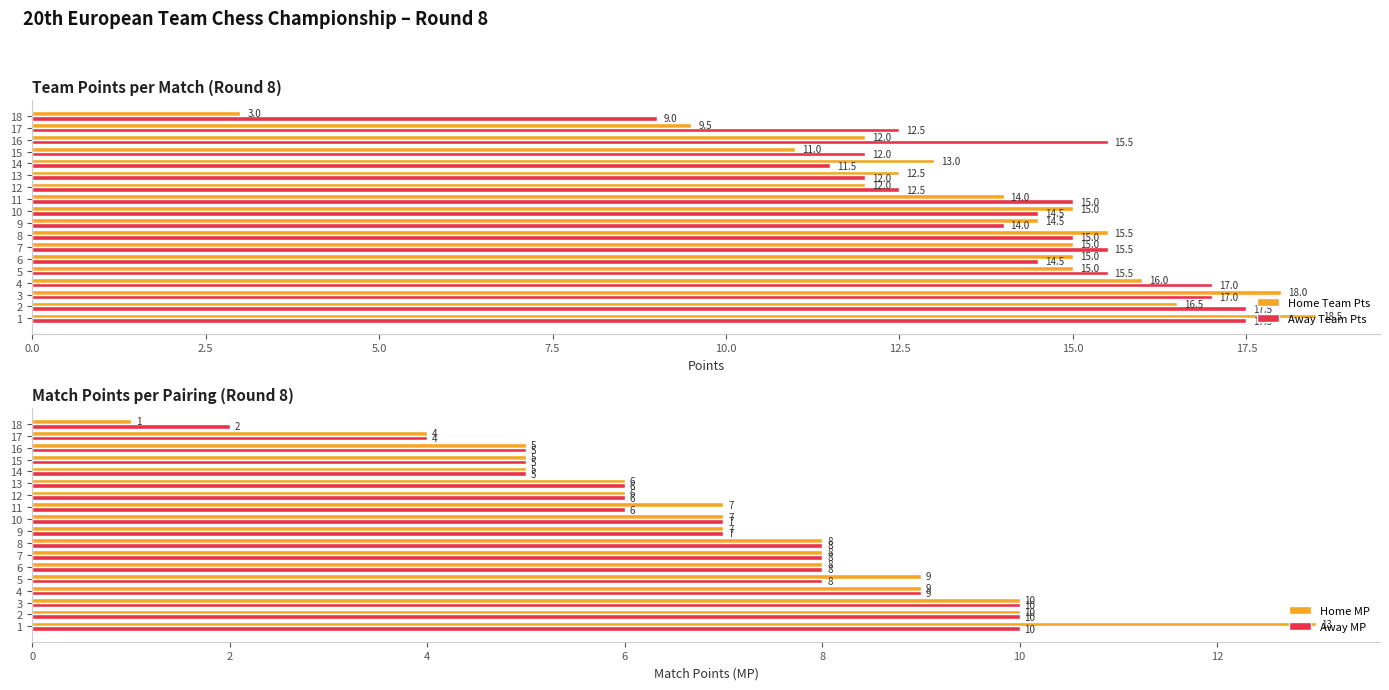

The value of Away Team Pts at 3 is 23.0. True or false?

False